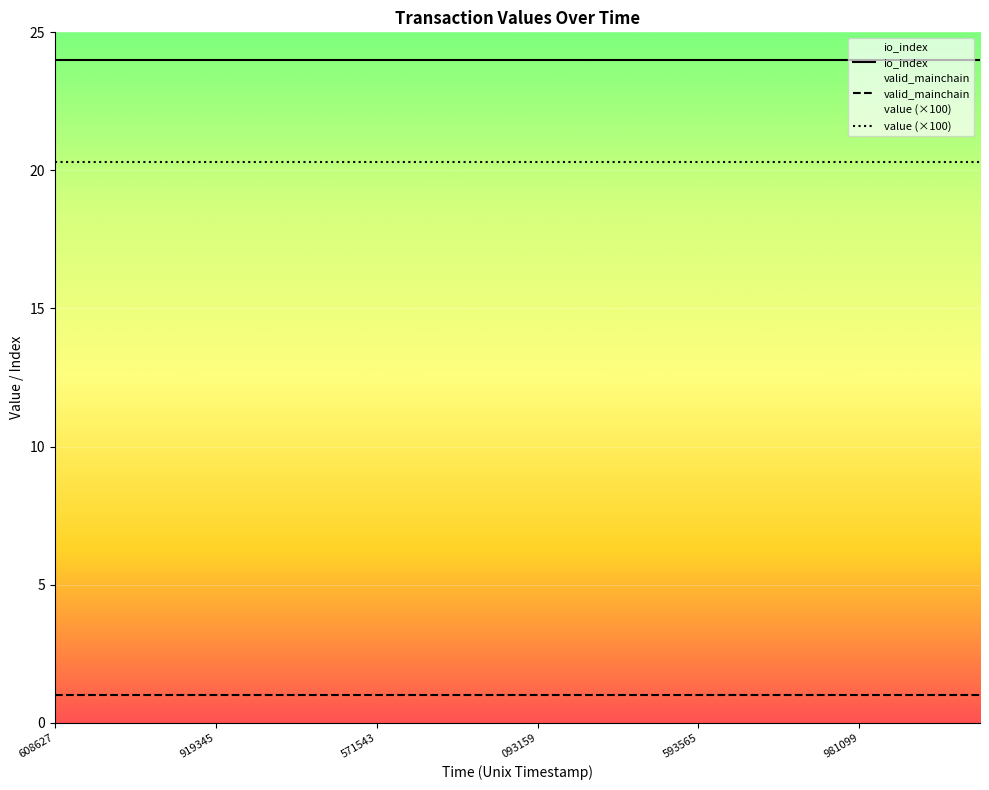

Rank the series at 13 from highest to lowest value.

io_index, value (×100), valid_mainchain